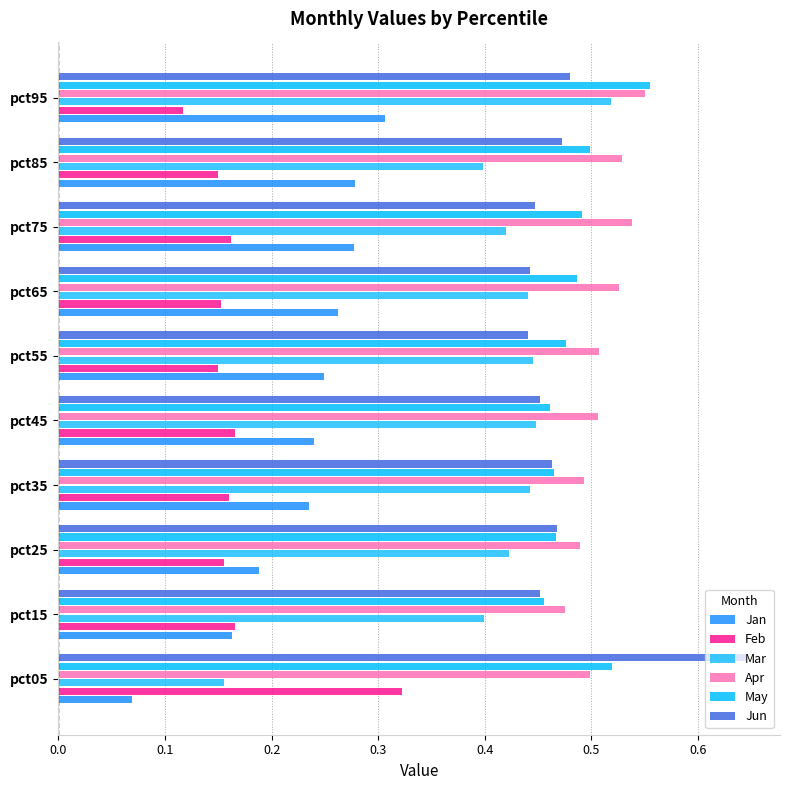

How many categories are shown in the chart?

10